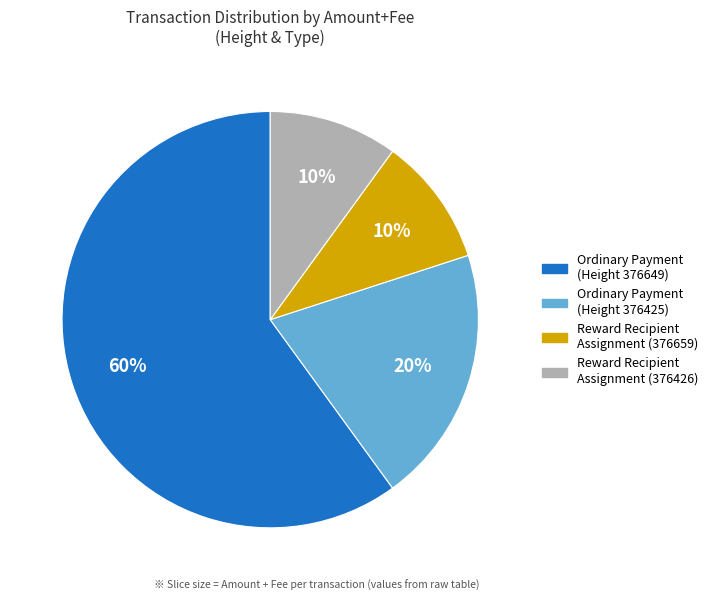

To the nearest percent, what is the difference between the largest and smallest slice percentages?

50%